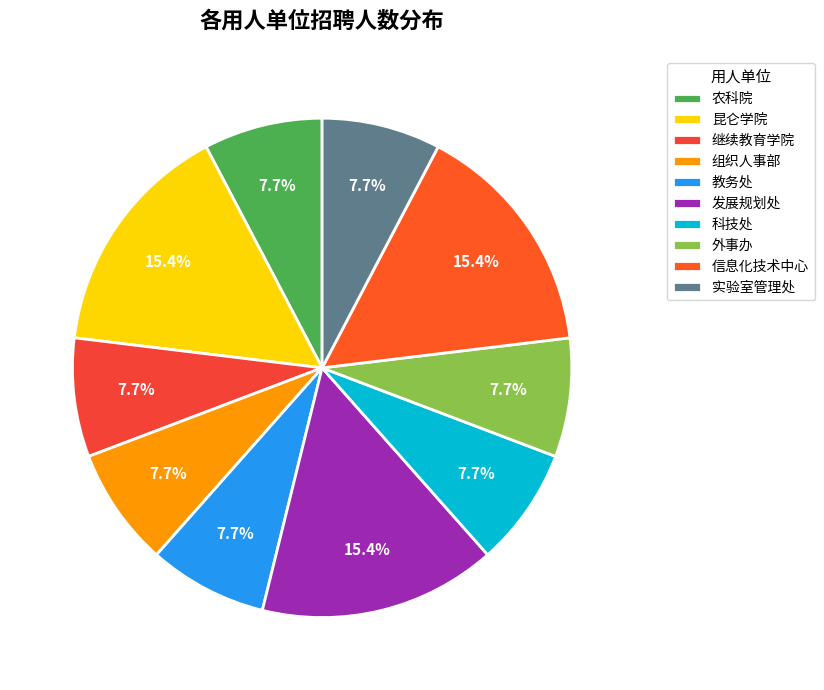

Rank the categories by value from lowest to highest.

农科院, 继续教育学院, 组织人事部, 教务处, 科技处, 外事办, 实验室管理处, 昆仑学院, 发展规划处, 信息化技术中心